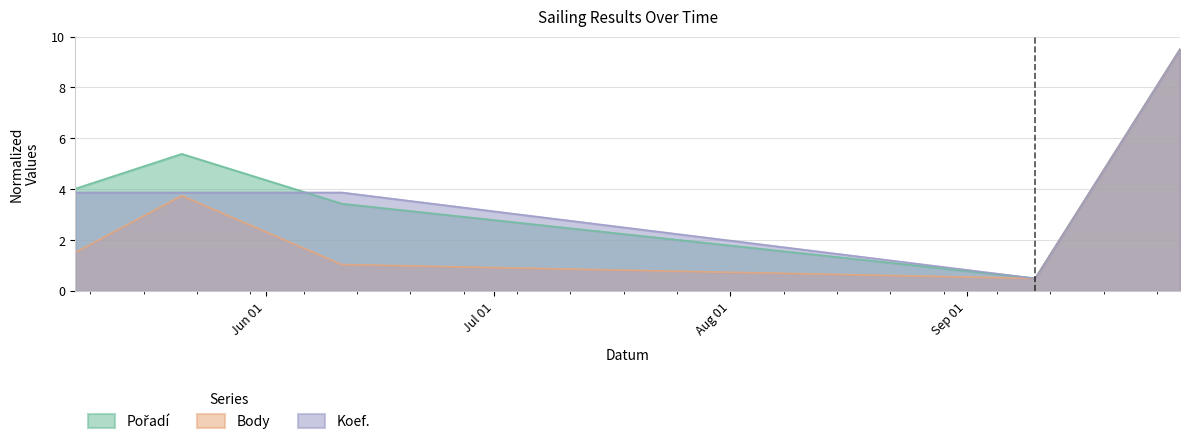

True or false: Pořadí has a value of 4.2 at 2022-09-29.

False